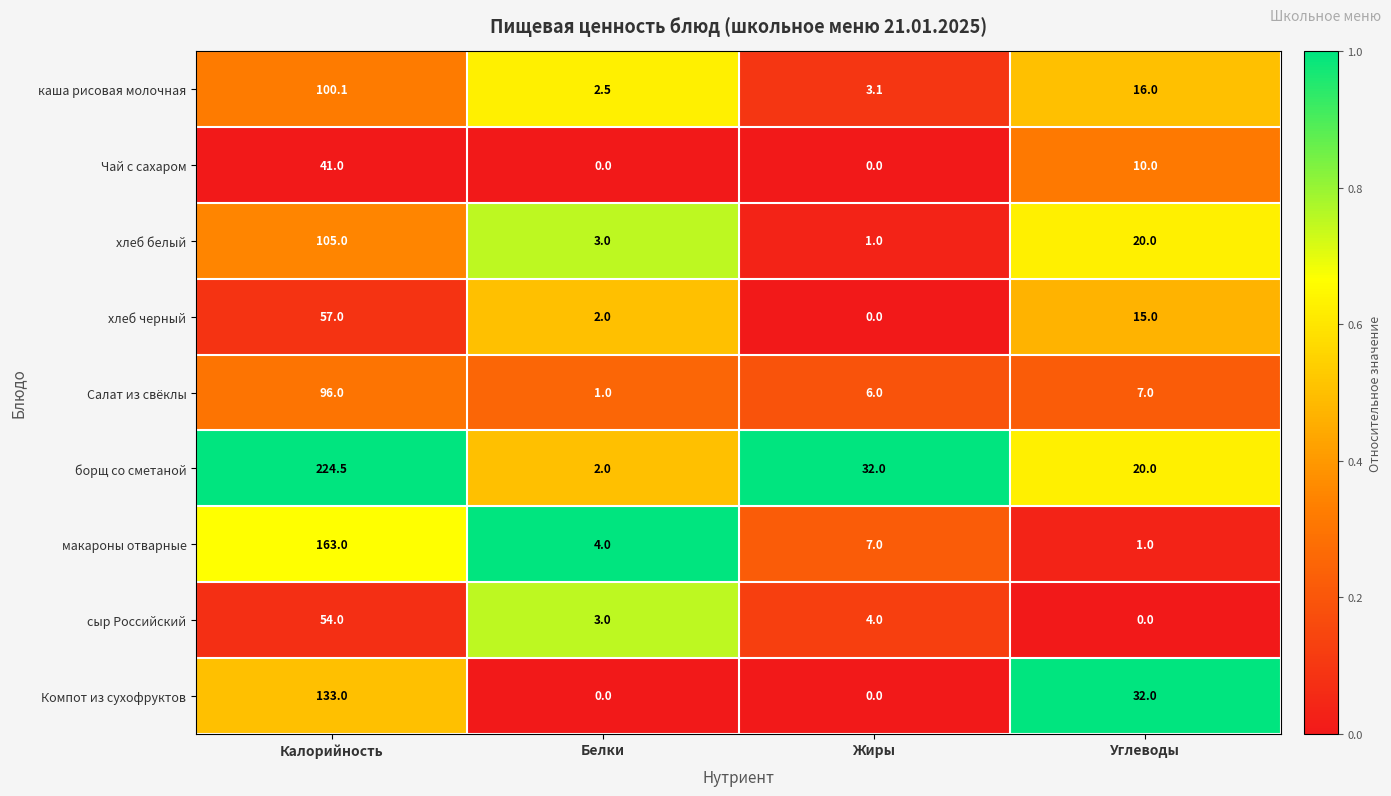

Which label corresponds to the largest value in the chart?

Калорийность